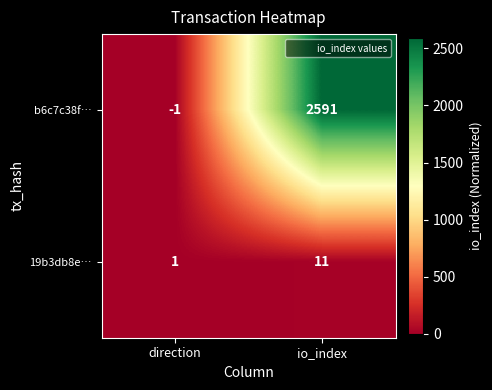

Reading left to right, transcribe all the data shown in this chart.

b6c7c38f…: -1	2591
19b3db8e…: 1	11